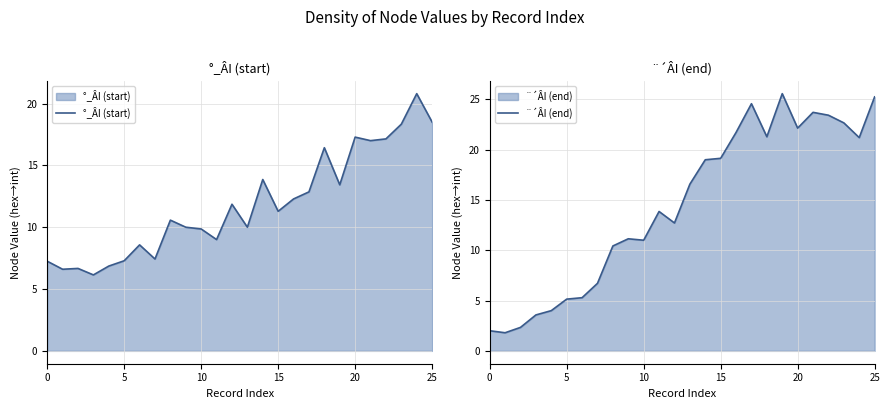

Which series changed the most between 18 and 22?

¨´ÂI (end)